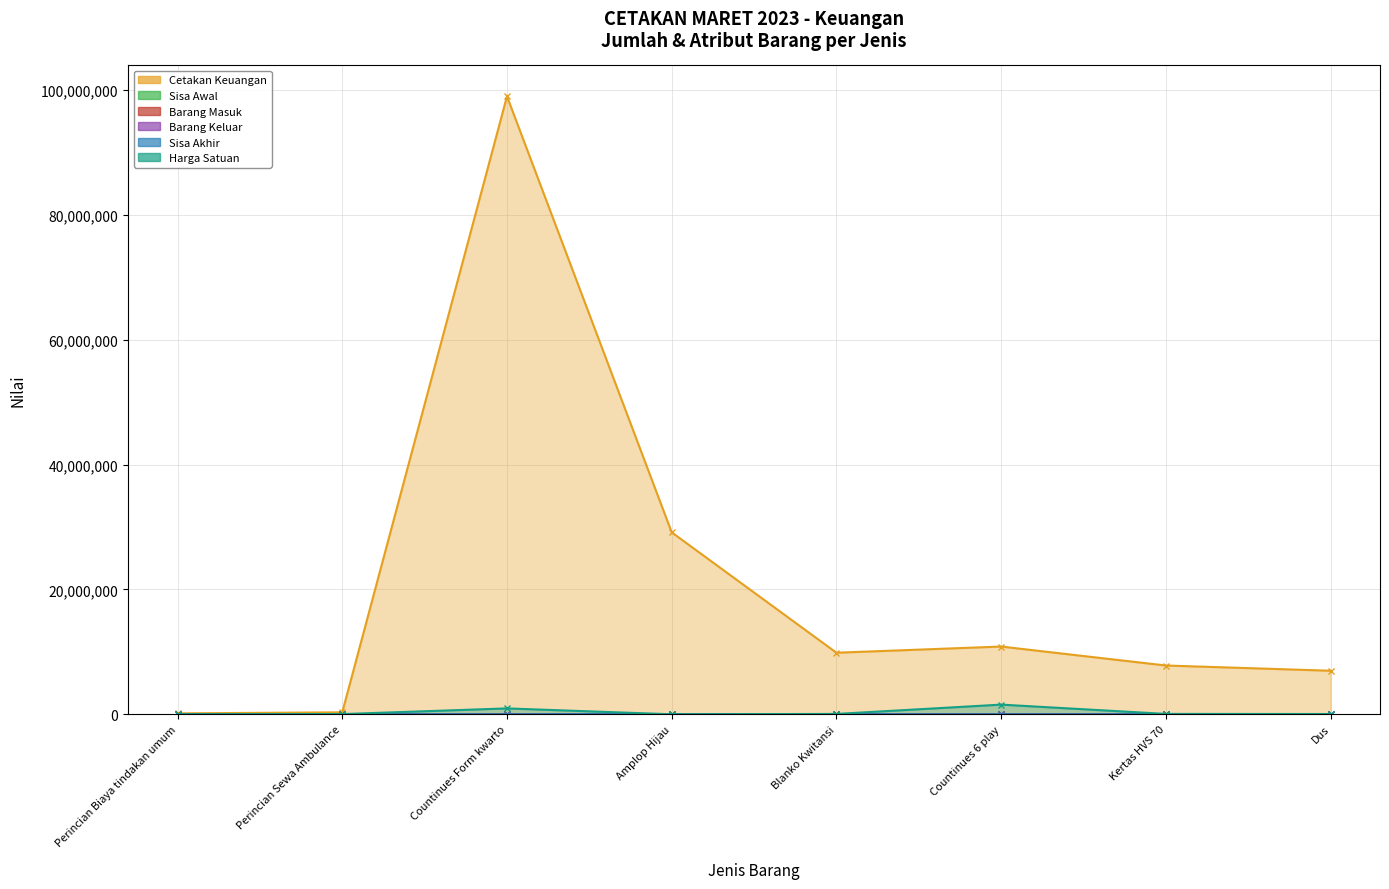

How many values in the Harga Satuan series exceed 58000?

3